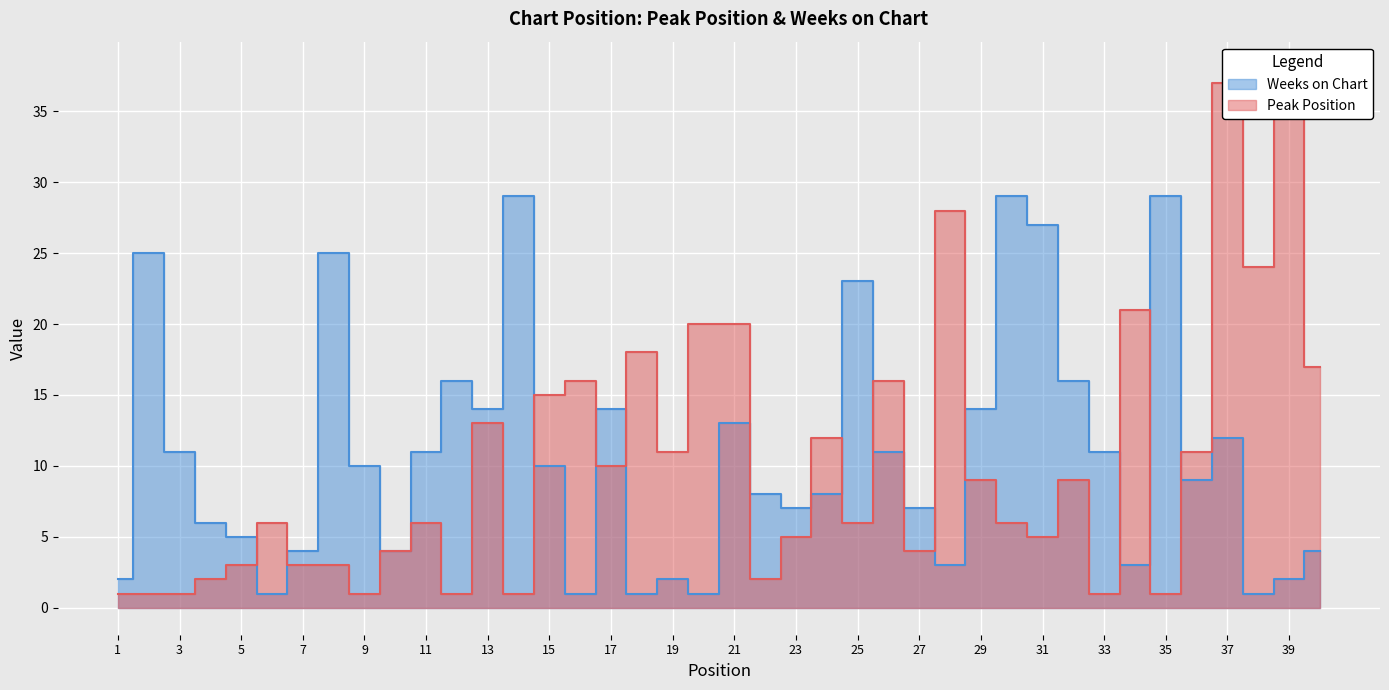

Reading left to right, transcribe all the data shown in this chart.

Peak Position: 1=1	2=1	3=1	4=2	5=3	6=6	7=3	8=3	9=1	10=4	11=6	12=1	13=13	14=1	15=15	16=16	17=10	18=18	19=11	20=20	21=20	22=2	23=5	24=12	25=6	26=16	27=4	28=28	29=9	30=6	31=5	32=9	33=1	34=21	35=1	36=11	37=37	38=24	39=38	40=17
Weeks on Chart: 1=2	2=25	3=11	4=6	5=5	6=1	7=4	8=25	9=10	10=4	11=11	12=16	13=14	14=29	15=10	16=1	17=14	18=1	19=2	20=1	21=13	22=8	23=7	24=8	25=23	26=11	27=7	28=3	29=14	30=29	31=27	32=16	33=11	34=3	35=29	36=9	37=12	38=1	39=2	40=4